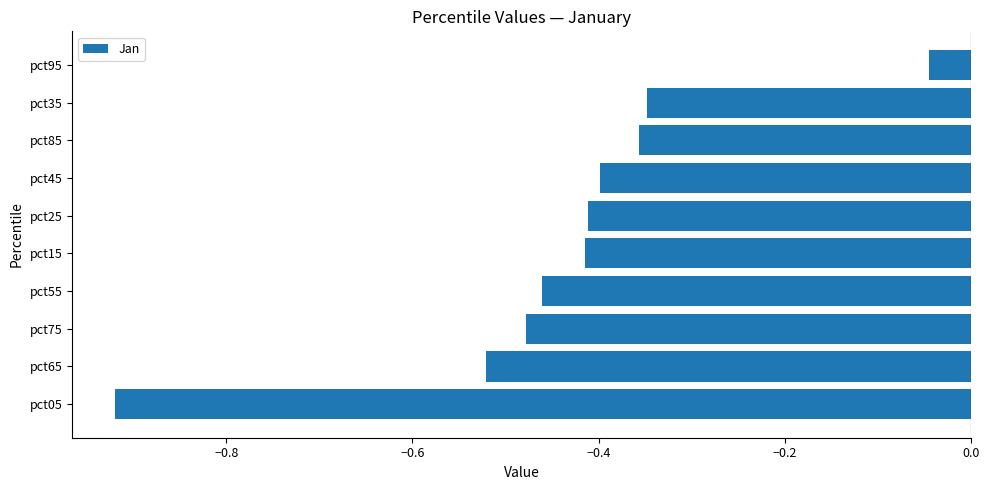

At which label is the value closest to 0?

pct95